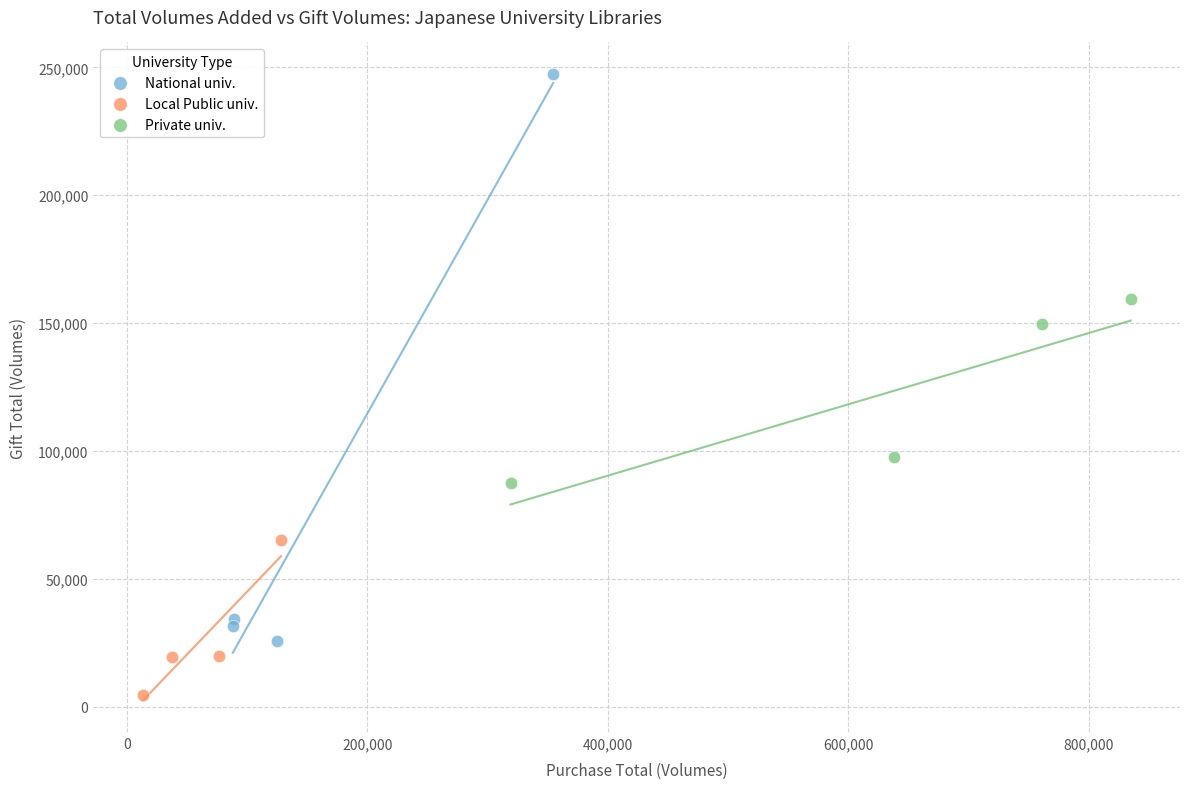

Which series has the widest spread of Y values?

National univ.